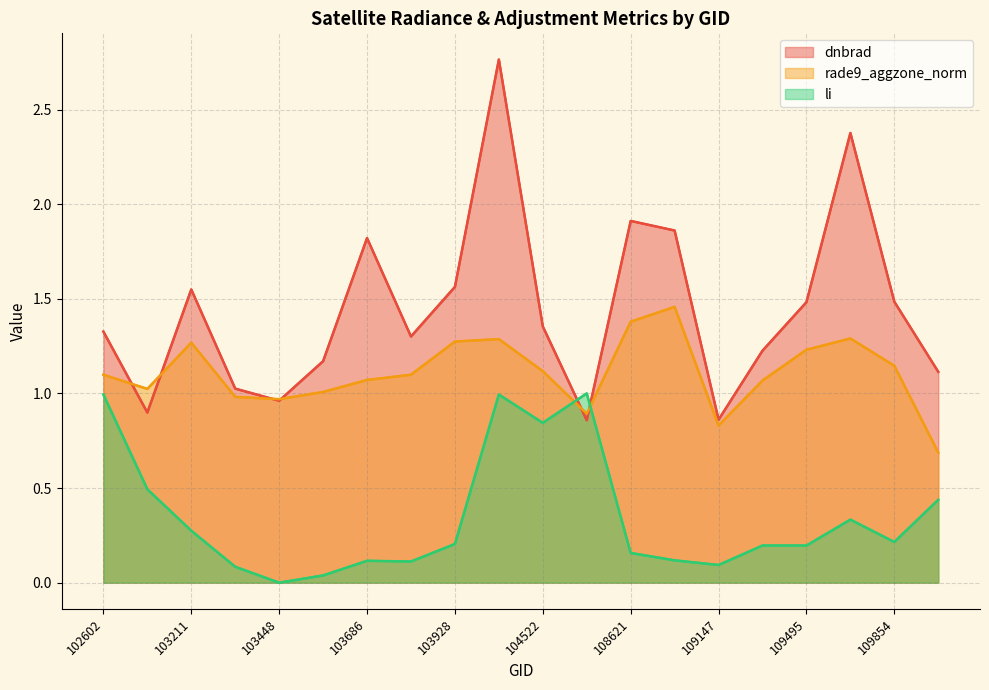

Rank the categories by dnbrad value from highest to lowest.

104397, 109669, 108621, 108974, 103686, 103928, 103211, 109854, 109495, 104522, 102602, 103694, 109495, 103566, 115692, 103330, 103448, 103092, 109147, 107560